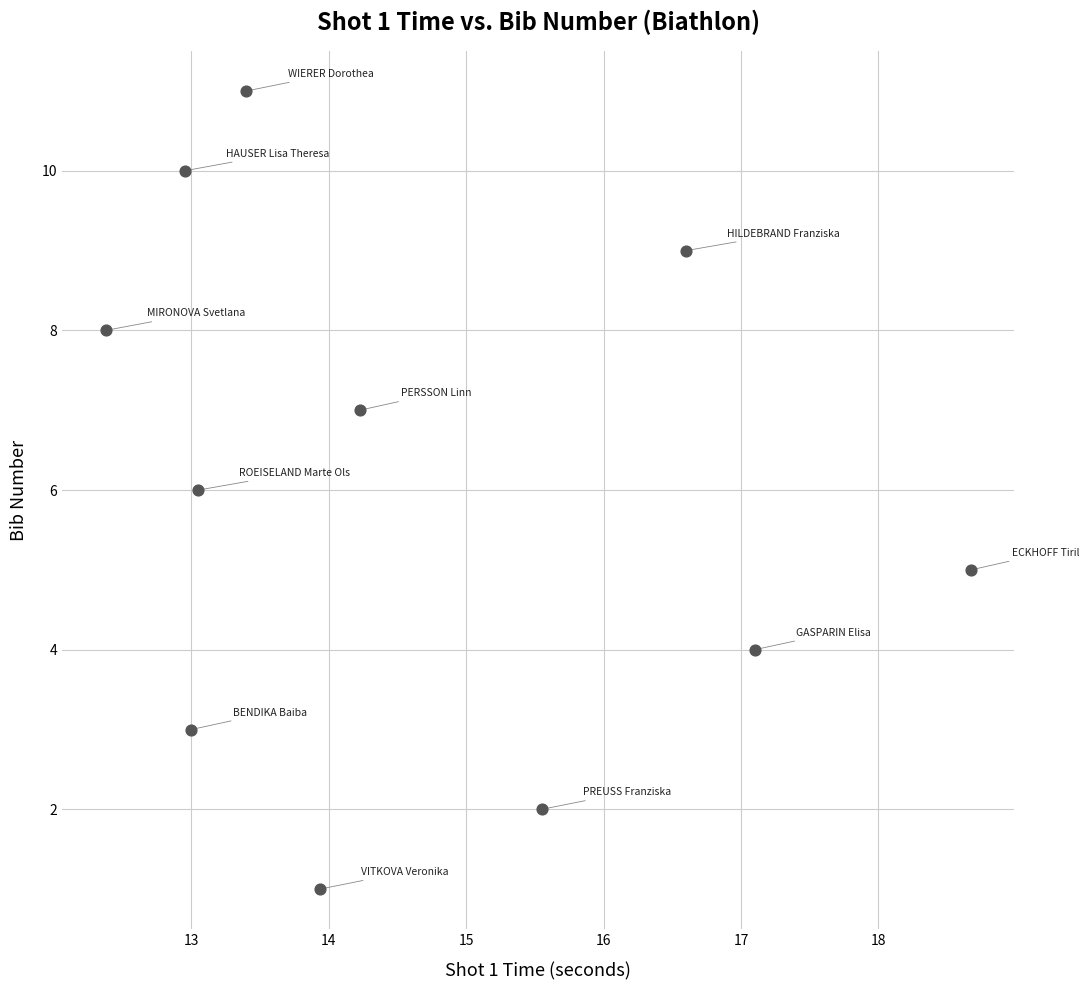

What is the range of Y values (max minus min)?

10